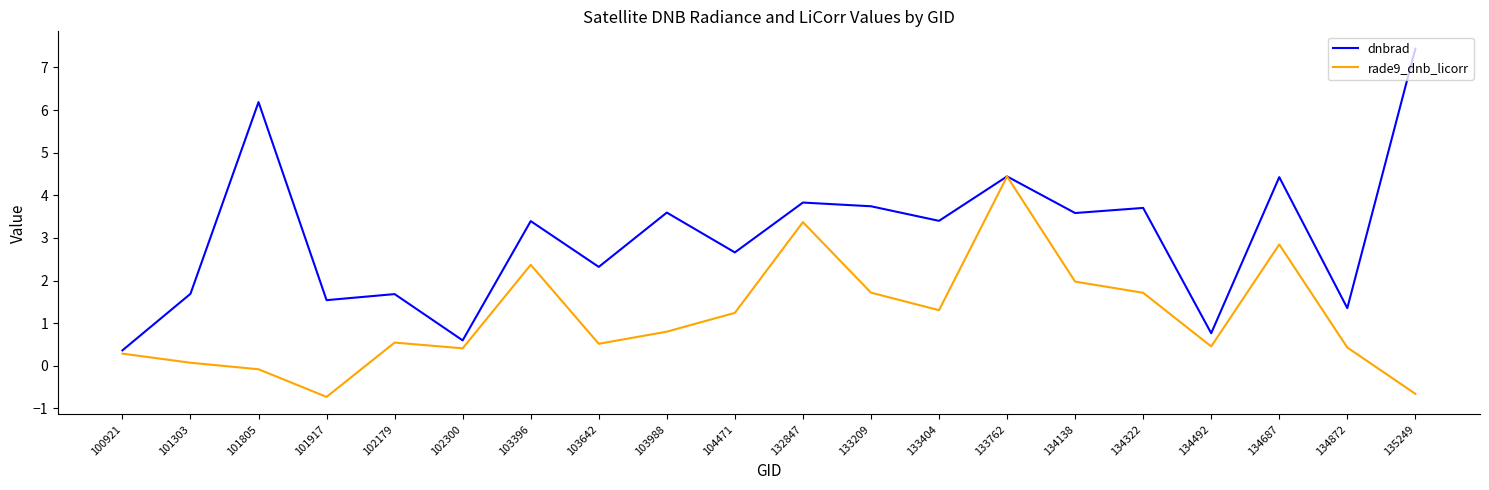

Where does the dnbrad series first go above 3?

101805